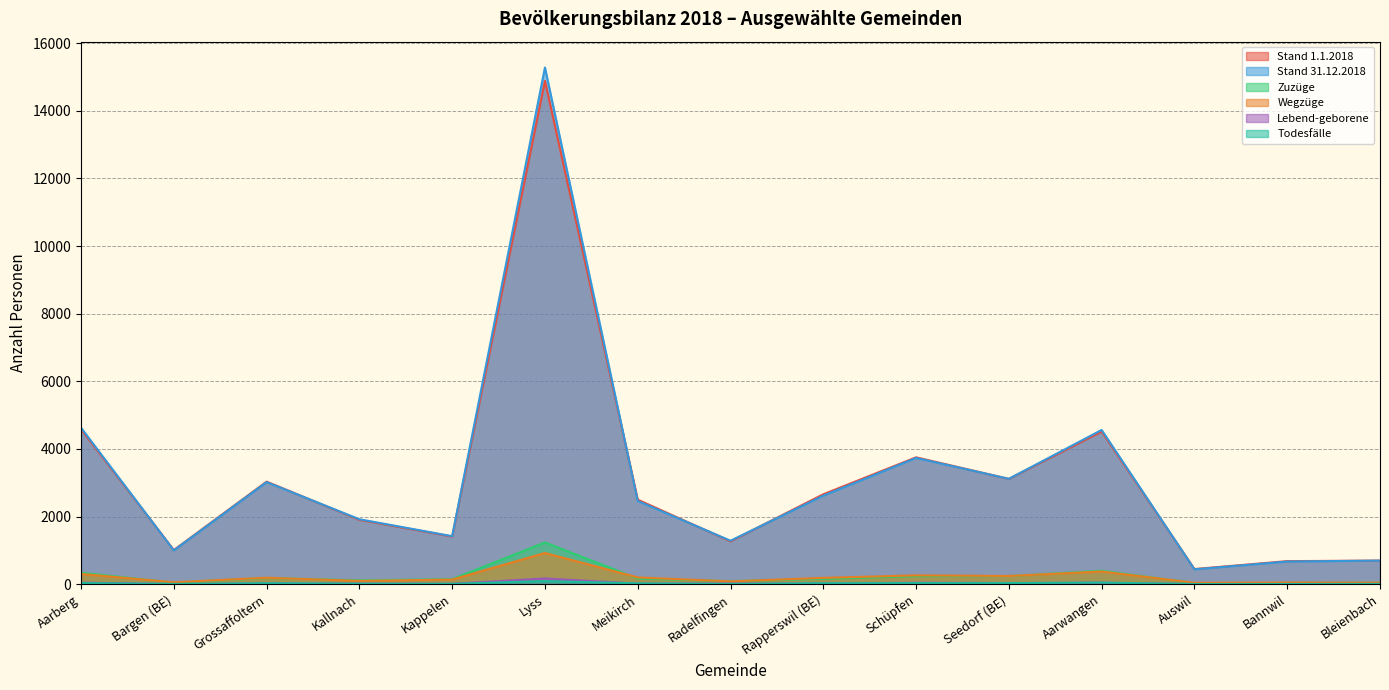

True or false: Lebend-geborene and Stand 31.12.2018 cross at least once.

False